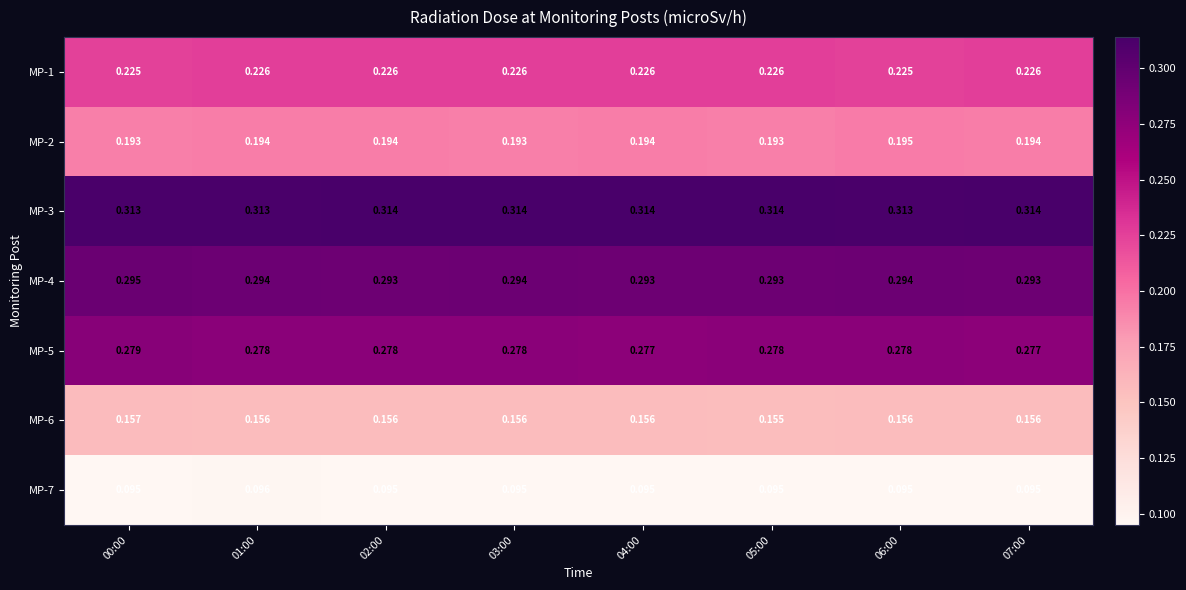

Is the value of MP-1 at 00:00 greater than the value of MP-4 at 05:00?

No